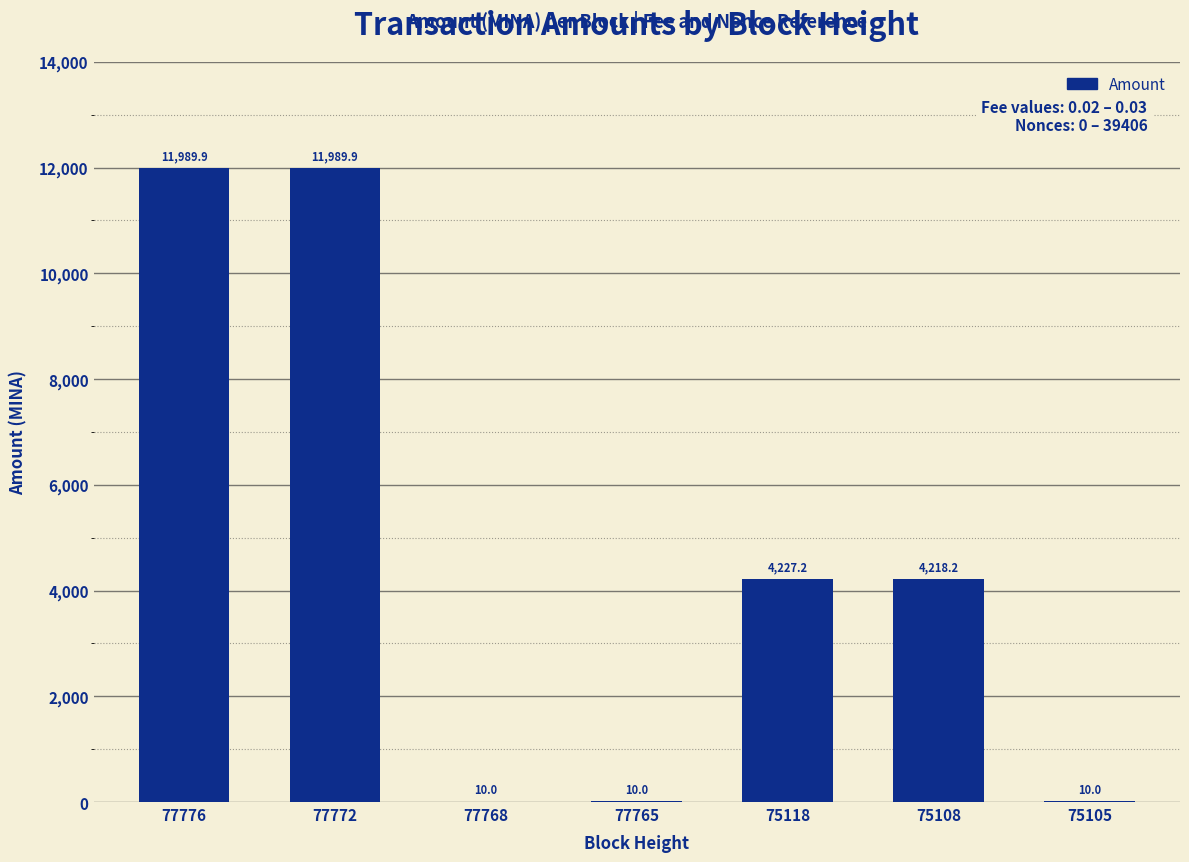

What is the change in value from 77768 to 75108?

+4208.3